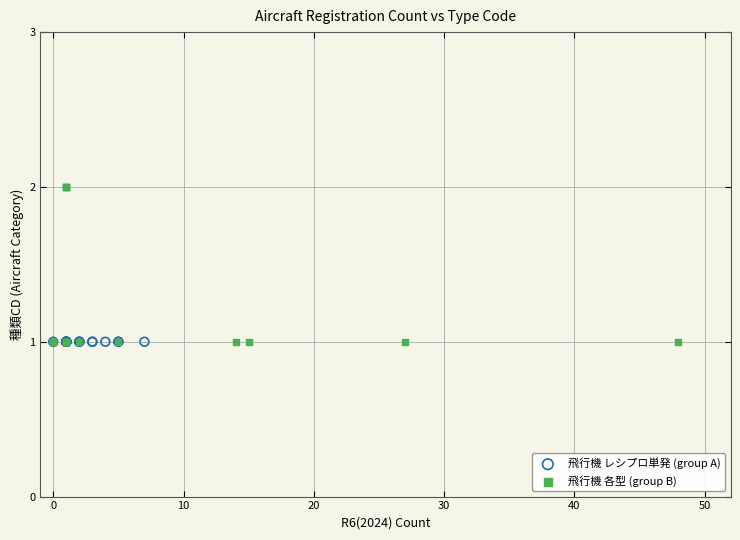

Which series contains the highest Y value?

飛行機 各型 (group B)